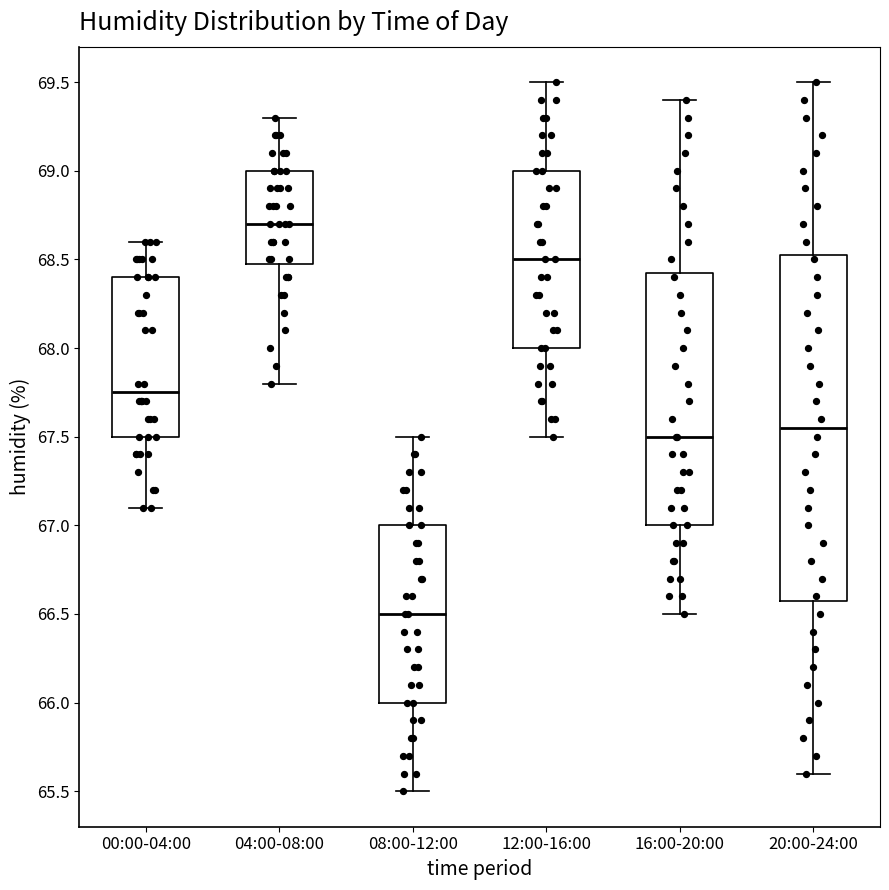

Reading left to right, transcribe this box plot: for each box, give where its median line is, the range the box spans, and where its two whiskers end, as read against the y-axis. The values are not printed on the chart, so give them approximately, as read against the axis.

00:00-04:00: median 67.75, box 67.50 to 68.40, whiskers 67.10 to 68.60
04:00-08:00: median 68.70, box 68.50 to 69.00, whiskers 67.80 to 69.30
08:00-12:00: median 66.50, box 66.00 to 67.00, whiskers 65.50 to 67.50
12:00-16:00: median 68.50, box 68.00 to 69.00, whiskers 67.50 to 69.50
16:00-20:00: median 67.50, box 67.00 to 68.45, whiskers 66.50 to 69.40
20:00-24:00: median 67.55, box 66.60 to 68.55, whiskers 65.60 to 69.50